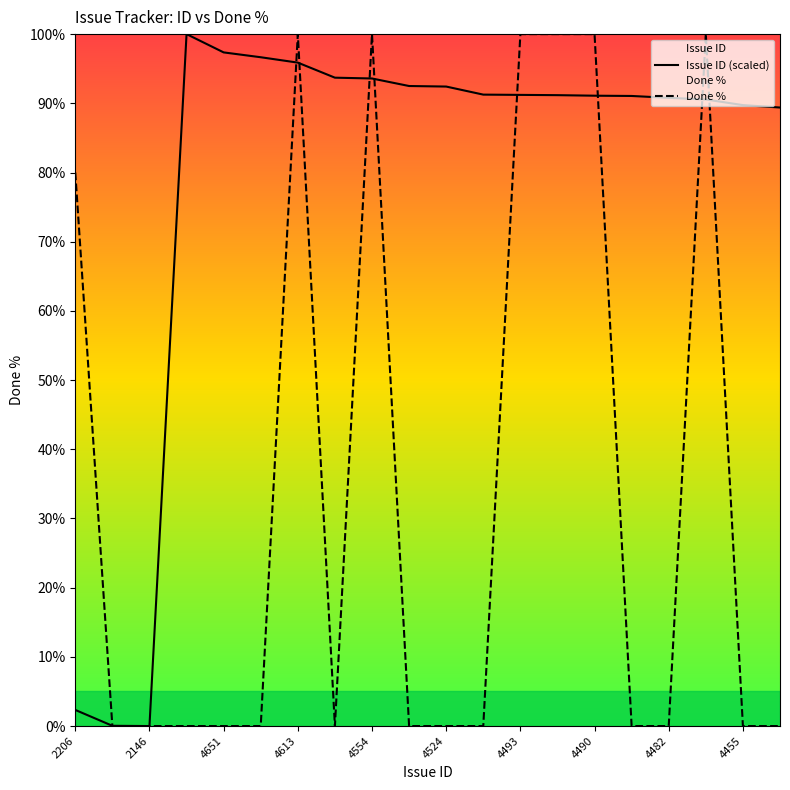

Does the chart display data point markers on the line(s)?

No